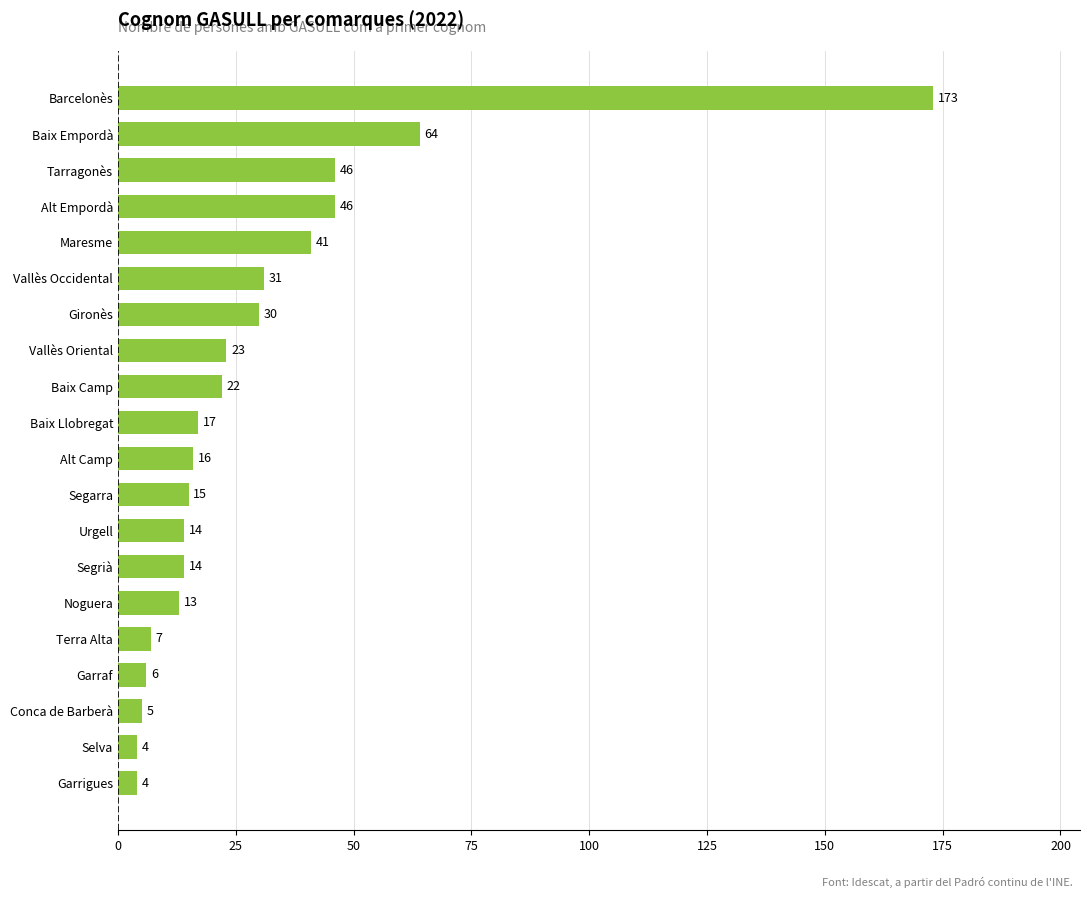

How many bars are there in total?

20